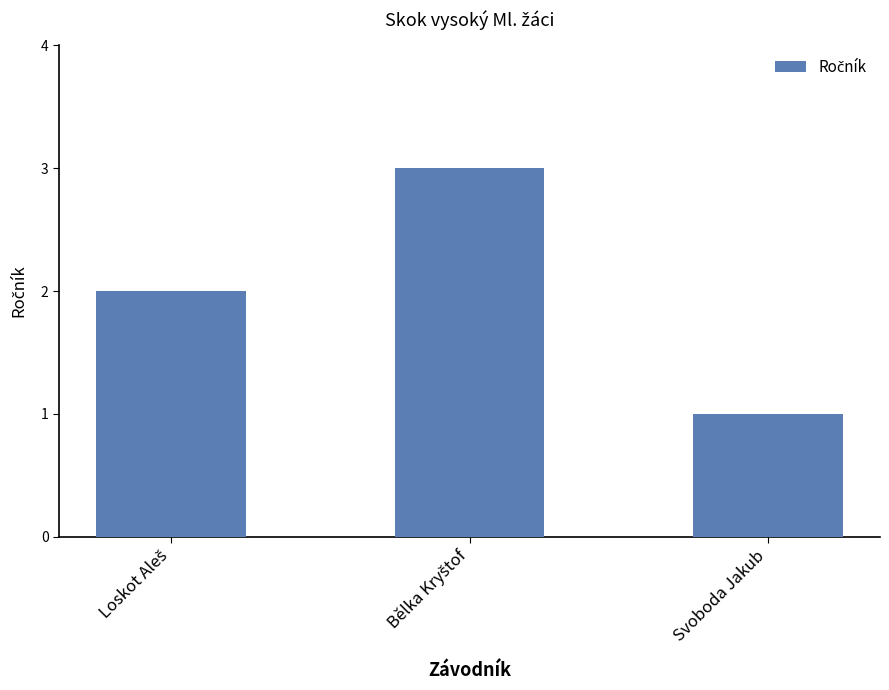

What is the sum of all values?

6